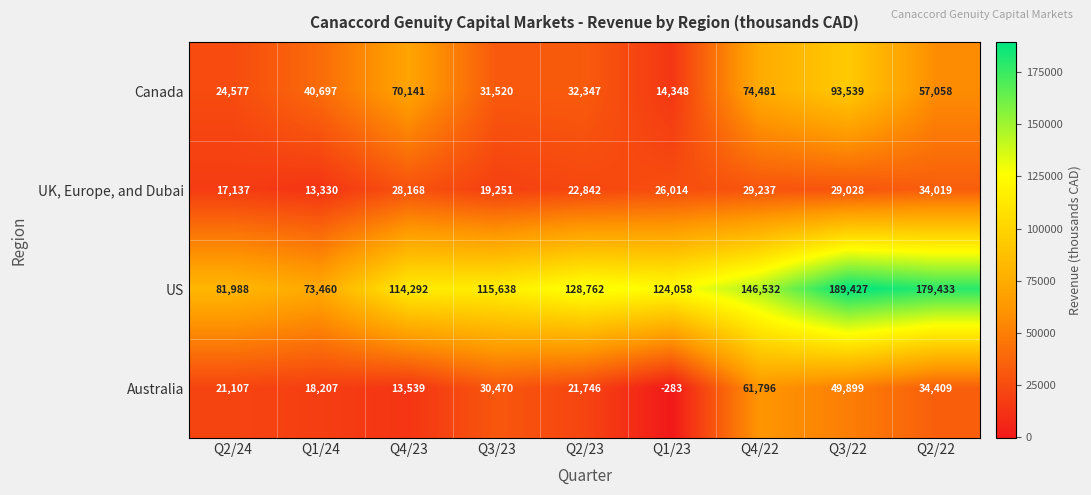

How many data points in Canada are less than 40697?

4